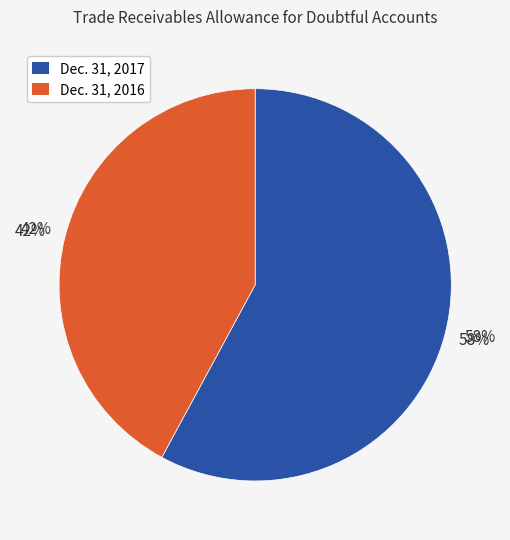

To the nearest percent, what is the difference between the Trade receivables, allowance (2016): 8 and Trade receivables, allowance (2017): 11 slice percentages?

16%